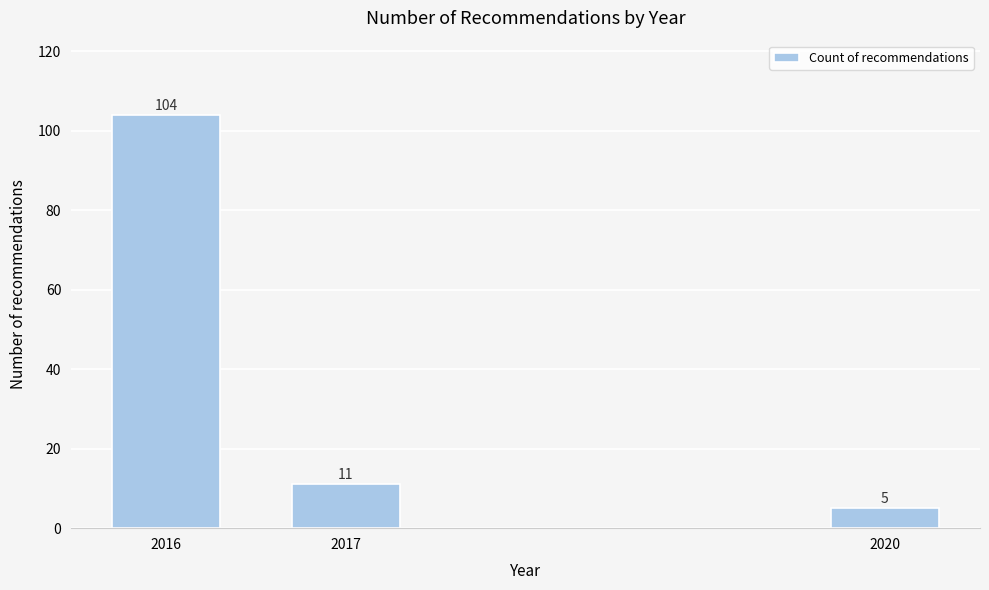

Reading left to right, extract all data points from this chart.

104	11	5